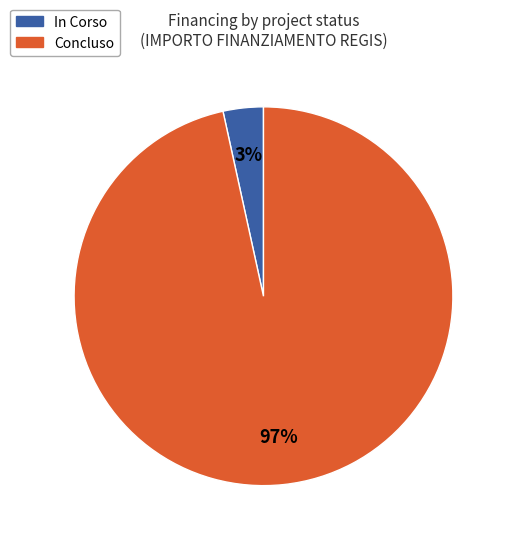

To the nearest percent, what percentage of the pie is Concluso?

97%